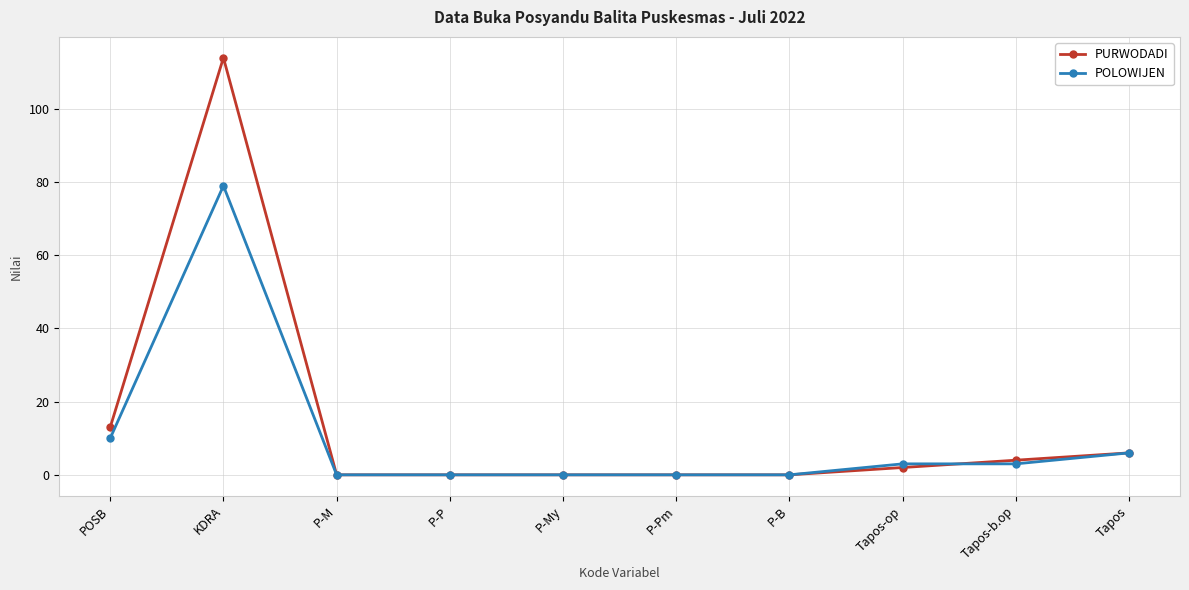

Which series has the largest range (max minus min)?

PURWODADI